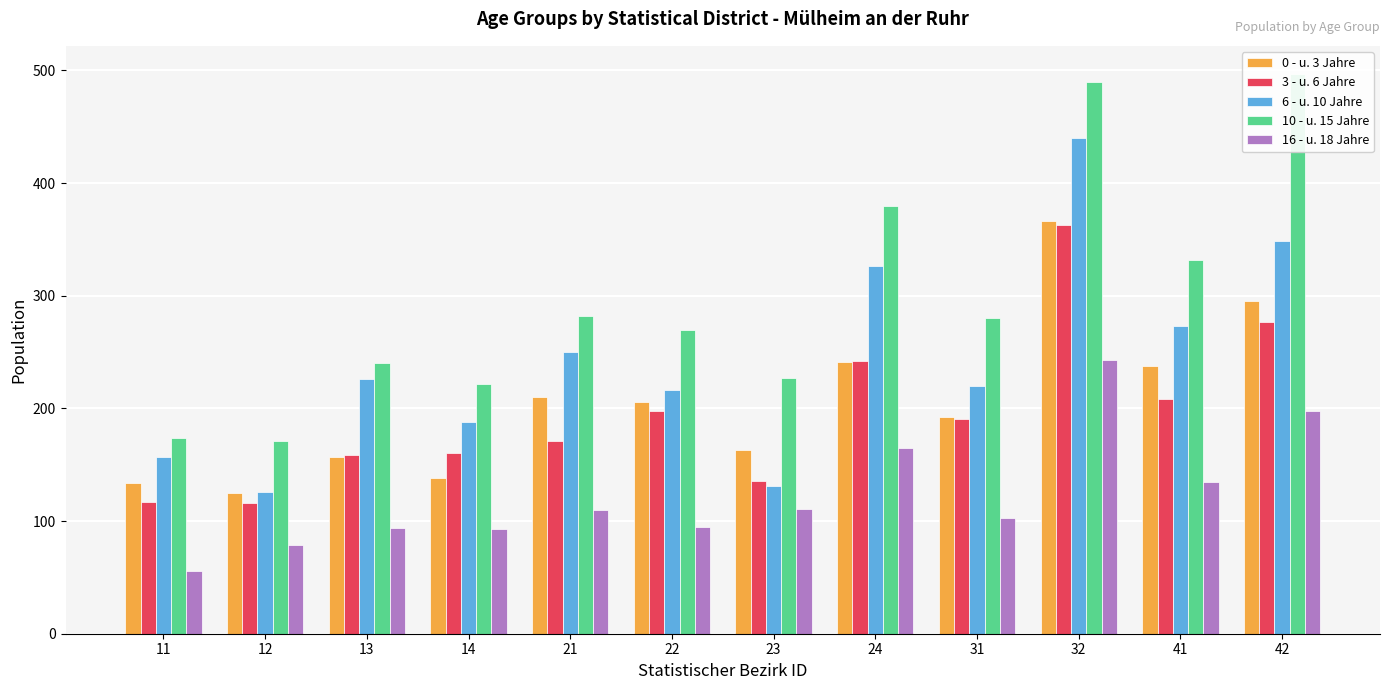

Which has a higher value, 11 or 31?

31